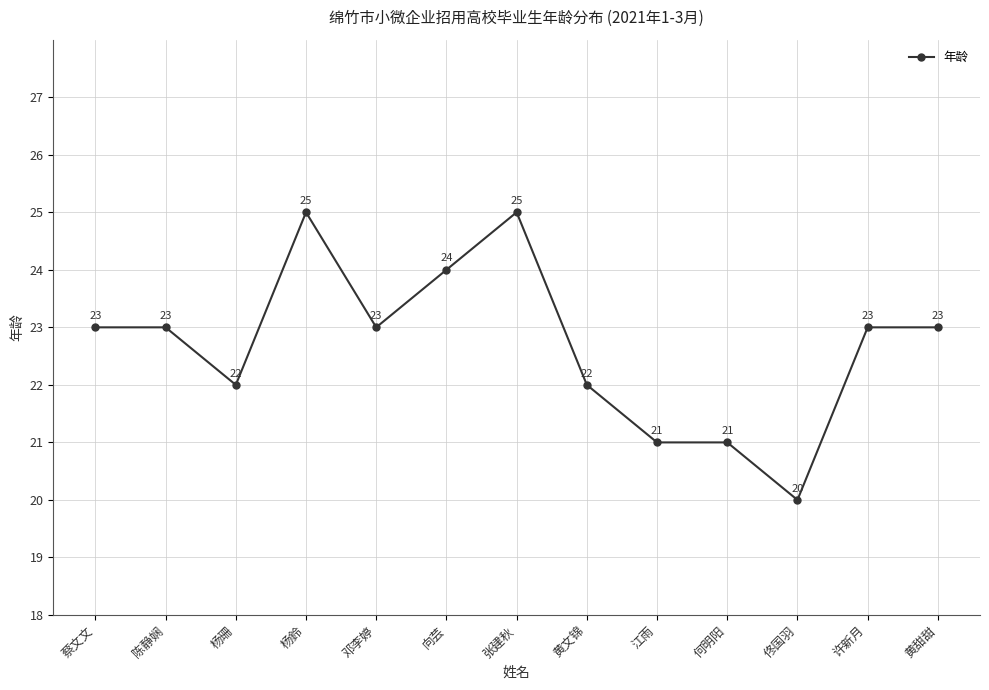

What is the sum of all values?

295